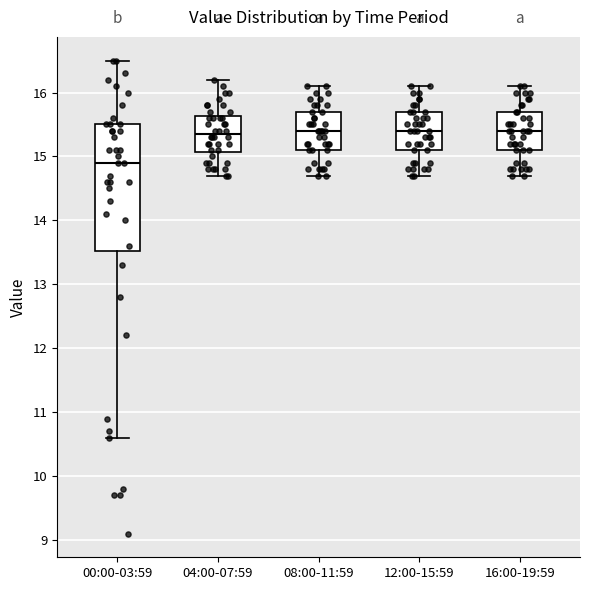

Reading left to right, read every box against the y-axis: the position of its median line, the range the box covers, and the ends of its whiskers. The values are not printed on the chart, so give them approximately, as read against the axis.

00:00-03:59: median 14.9, box 13.5 to 15.5, whiskers 10.6 to 16.5
04:00-07:59: median 15.4, box 15.1 to 15.6, whiskers 14.7 to 16.2
08:00-11:59: median 15.4, box 15.1 to 15.7, whiskers 14.7 to 16.1
12:00-15:59: median 15.4, box 15.1 to 15.7, whiskers 14.7 to 16.1
16:00-19:59: median 15.4, box 15.1 to 15.7, whiskers 14.7 to 16.1